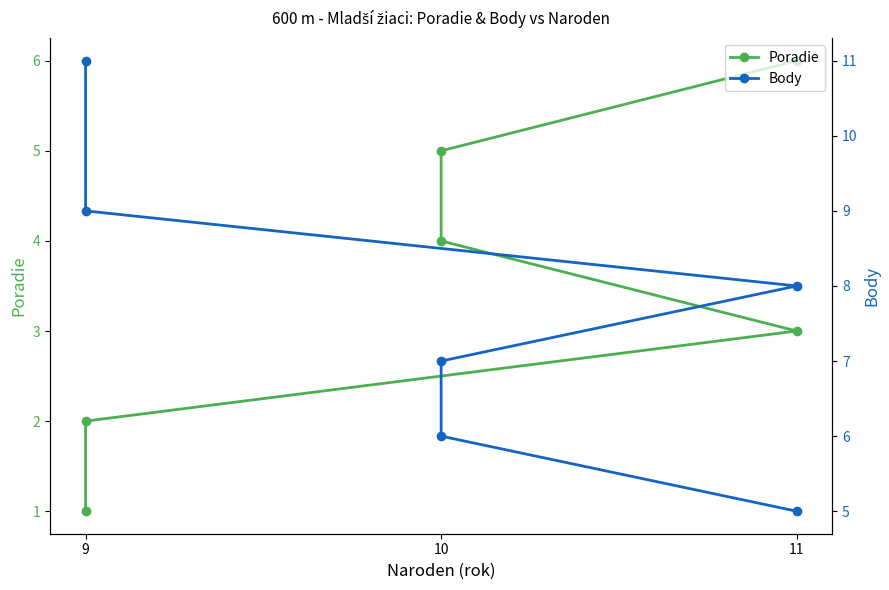

Which series has the largest range (max minus min)?

Body